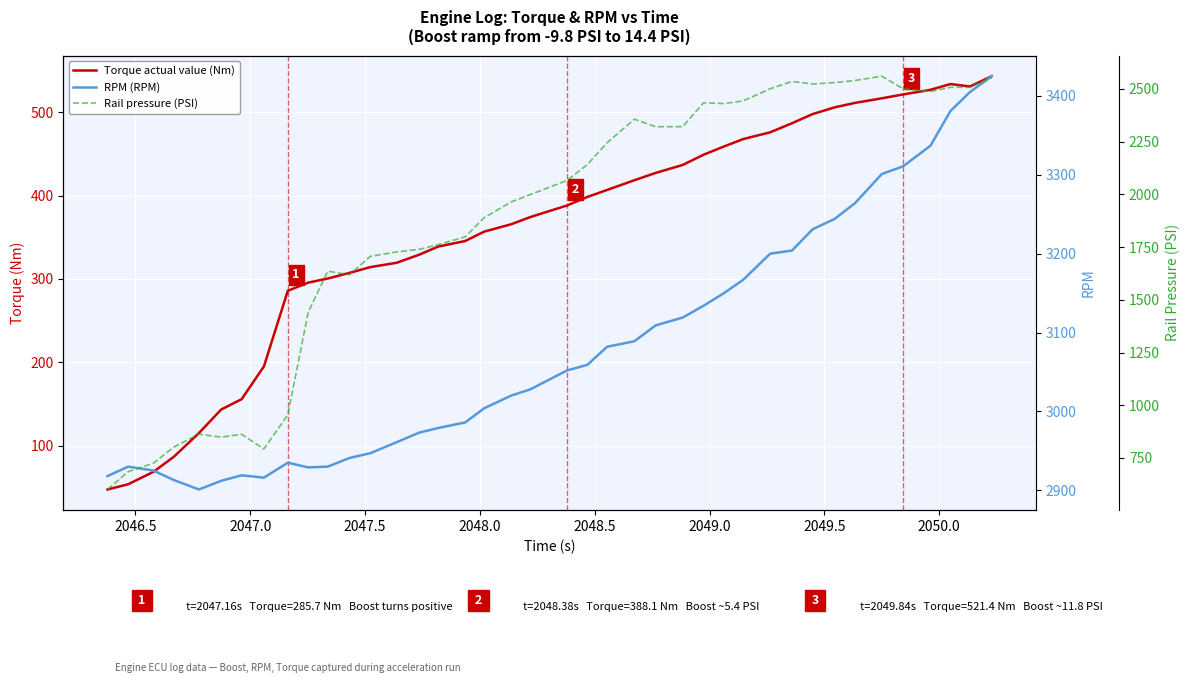

Reading left to right, what are all the values shown in this chart?

Torque actual value (Nm): 47.2	53.5	68.4	86.5	114.9	143.2	155.6	194.9	285.7	295.5	300.4	307.2	314.1	319.3	328.9	338.8	345.4	356.7	365.5	374.2	388.1	398.3	406.7	418.4	427.1	436.7	449.0	458.9	467.8	475.9	486.8	497.8	505.8	511.2	516.7	521.4	526.9	533.8	530.9	543.2
RPM (RPM): 2918.0	2930.0	2925.0	2913.0	2901.0	2912.0	2919.0	2916.0	2935.0	2929.0	2930.0	2941.0	2947.0	2961.0	2973.0	2979.0	2986.0	3004.0	3020.0	3028.0	3052.0	3059.0	3082.0	3089.0	3109.0	3119.0	3134.0	3150.0	3167.0	3200.0	3204.0	3231.0	3244.0	3264.0	3301.0	3311.0	3337.0	3381.0	3405.0	3425.0
Rail pressure (PSI): 600.5	684.9	725.2	801.9	862.9	848.7	862.2	792.7	954.3	1441.5	1635.7	1618.7	1706.0	1727.1	1739.0	1761.6	1798.2	1889.5	1963.6	1999.0	2066.0	2141.2	2244.5	2356.4	2320.7	2320.8	2433.8	2430.4	2443.3	2500.7	2535.2	2523.1	2529.6	2539.8	2560.0	2499.9	2487.7	2507.2	2507.2	2552.9